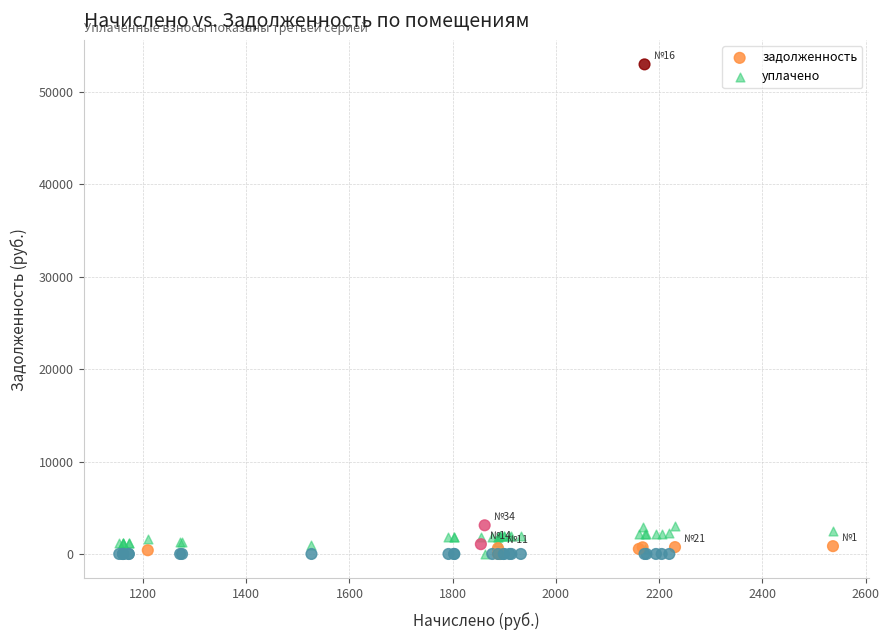

Which series has the largest Y range (max minus min)?

задолженность